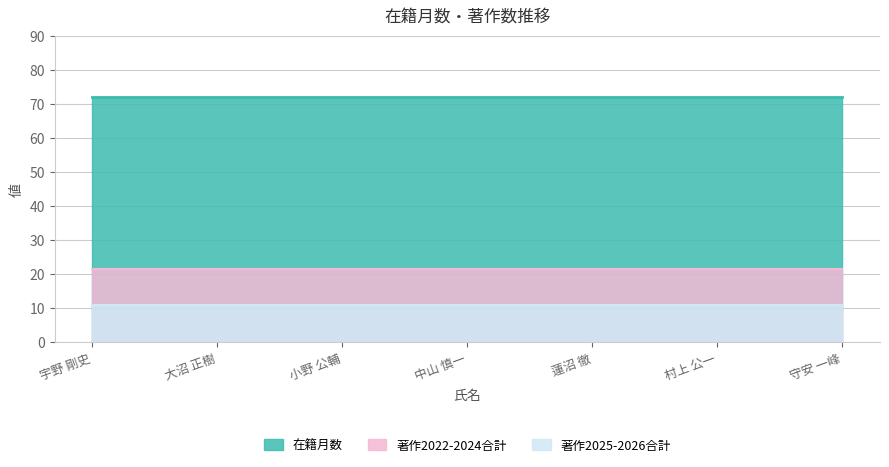

The value of 在籍月数 at 大沼 正樹 is 39. True or false?

False